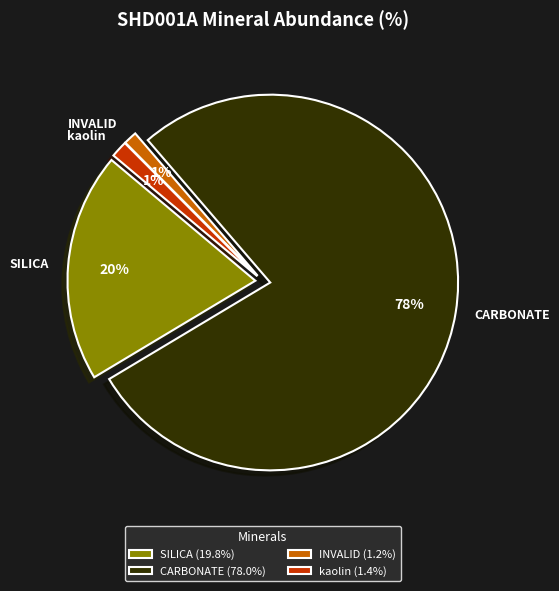

Is it true that CARBONATE is 72% of the pie?

False